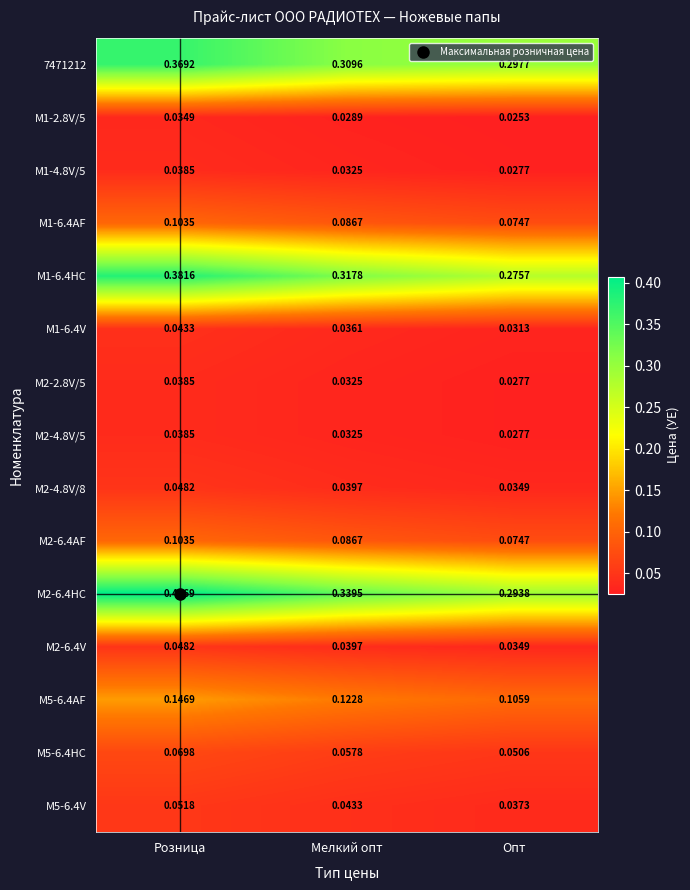

Which category has the lowest value in the M1-6.4V series?

Опт